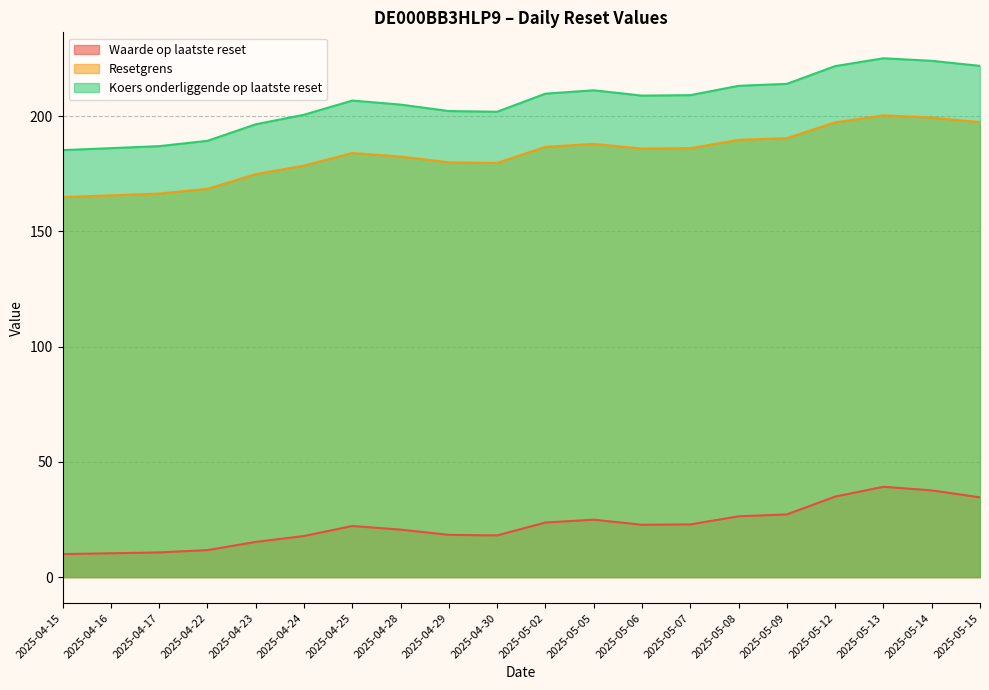

Where is Waarde op laatste reset nearest to the value 24?

2025-05-02